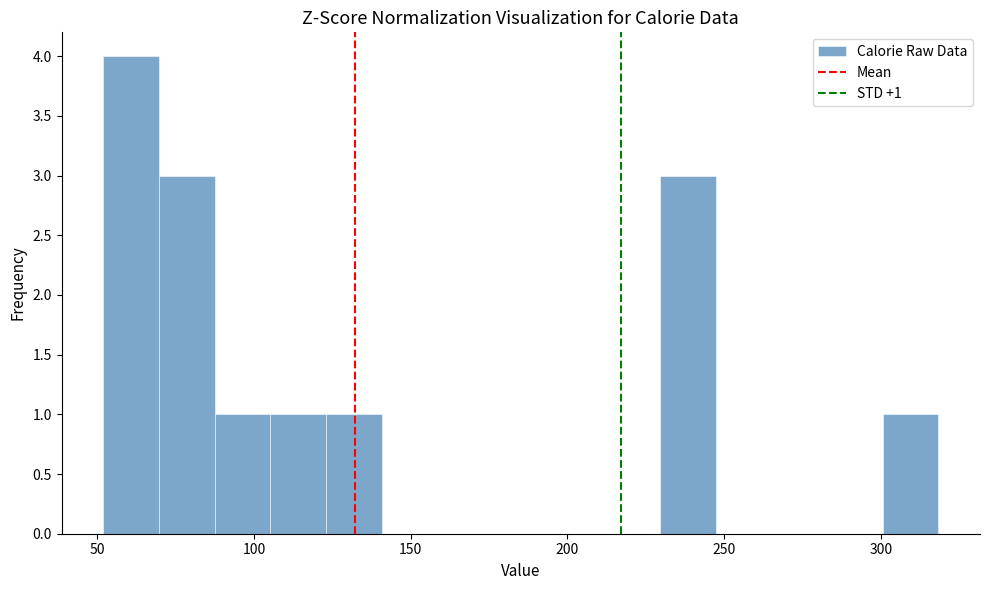

Around what value on the x-axis is the tallest bar? Give the approximate position of its centre, as read against the axis.

60